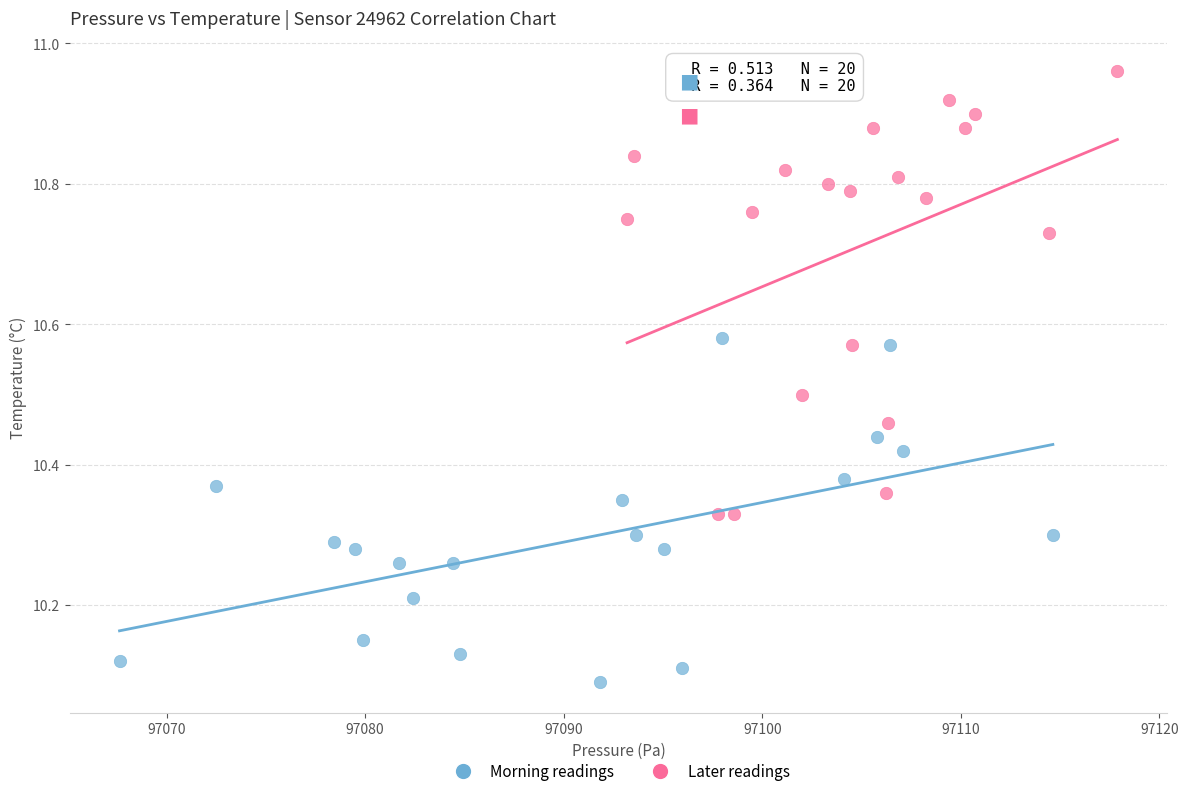

Which series has the widest spread of Y values?

Later readings